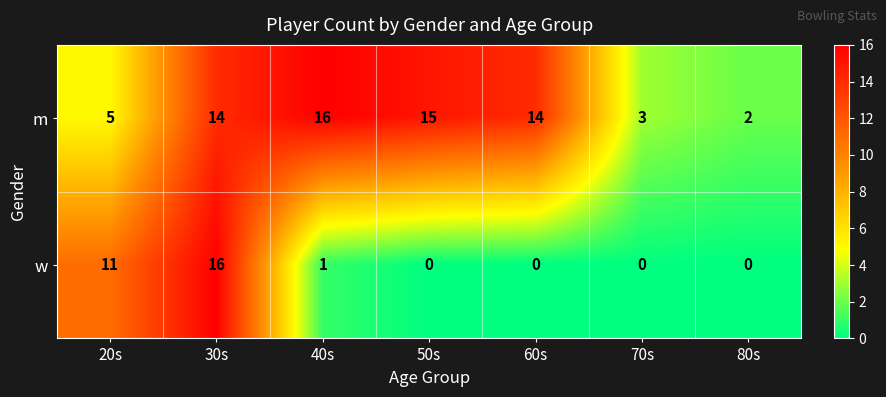

At which category is the sum across all series the highest?

30s